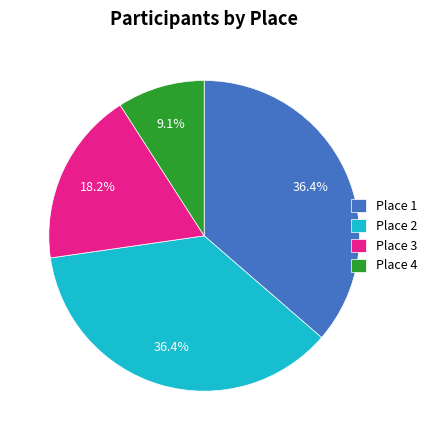

What is the smallest slice in the pie chart?

Place 4